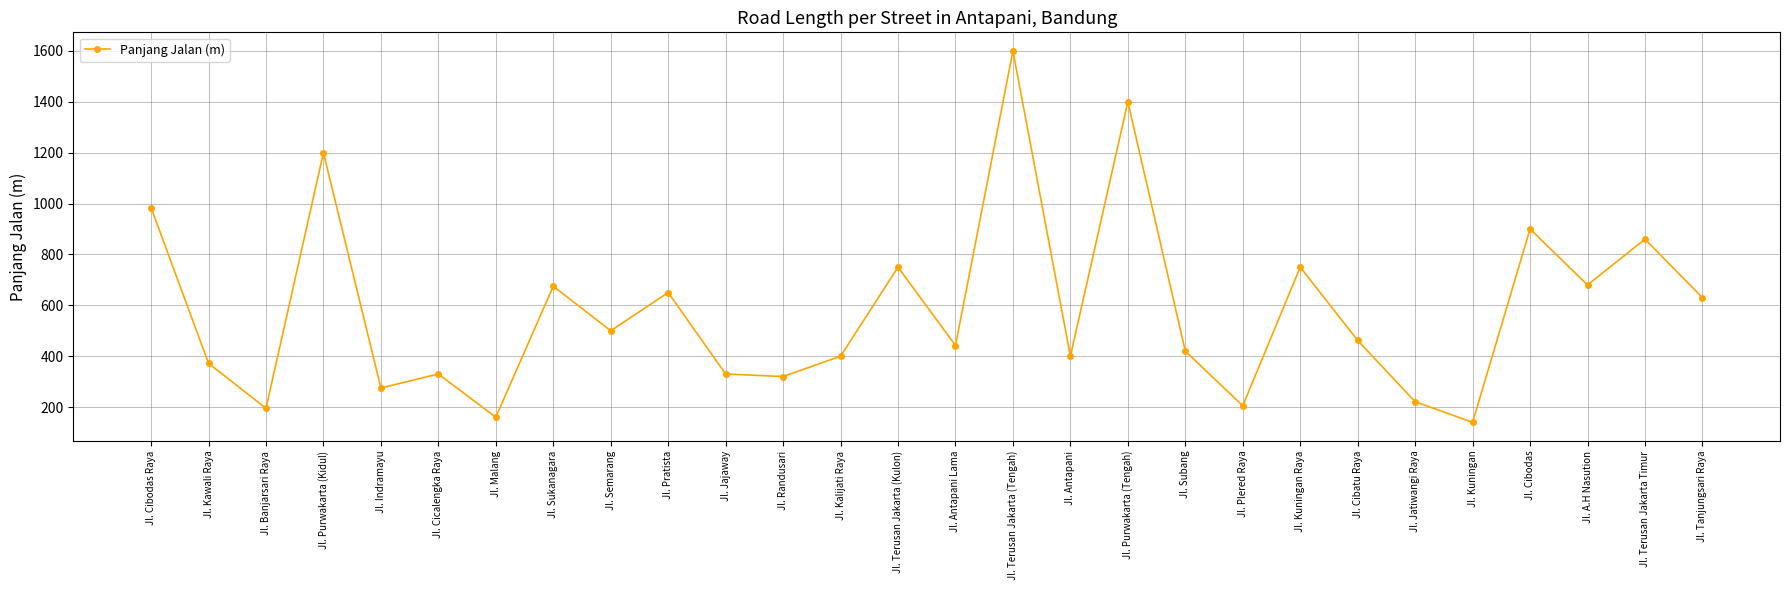

Where is the first local minimum?

Jl. Banjarsari Raya